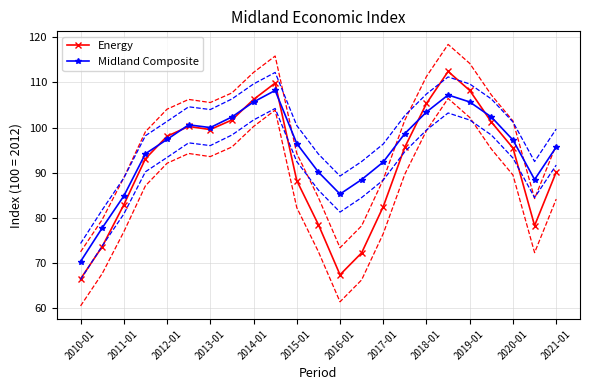

Is it true that Energy equals 135.7 at 2017-01?

False